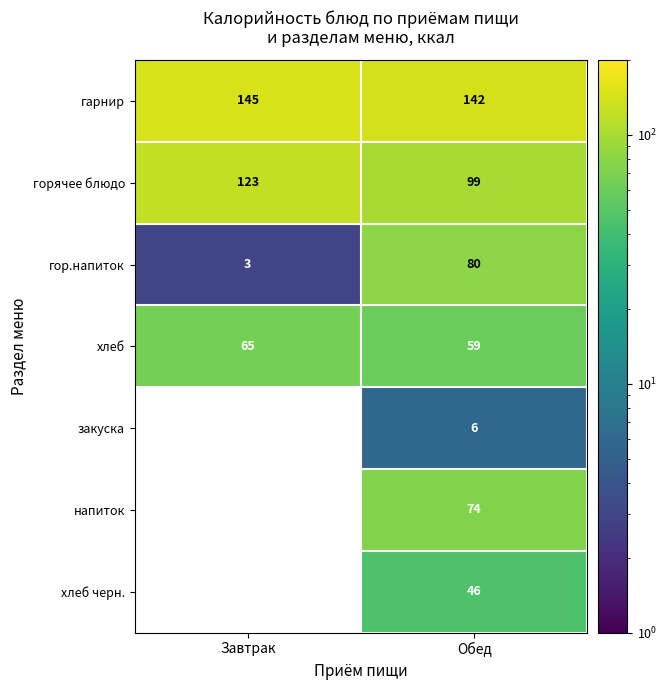

What is the greatest value displayed?

145.0